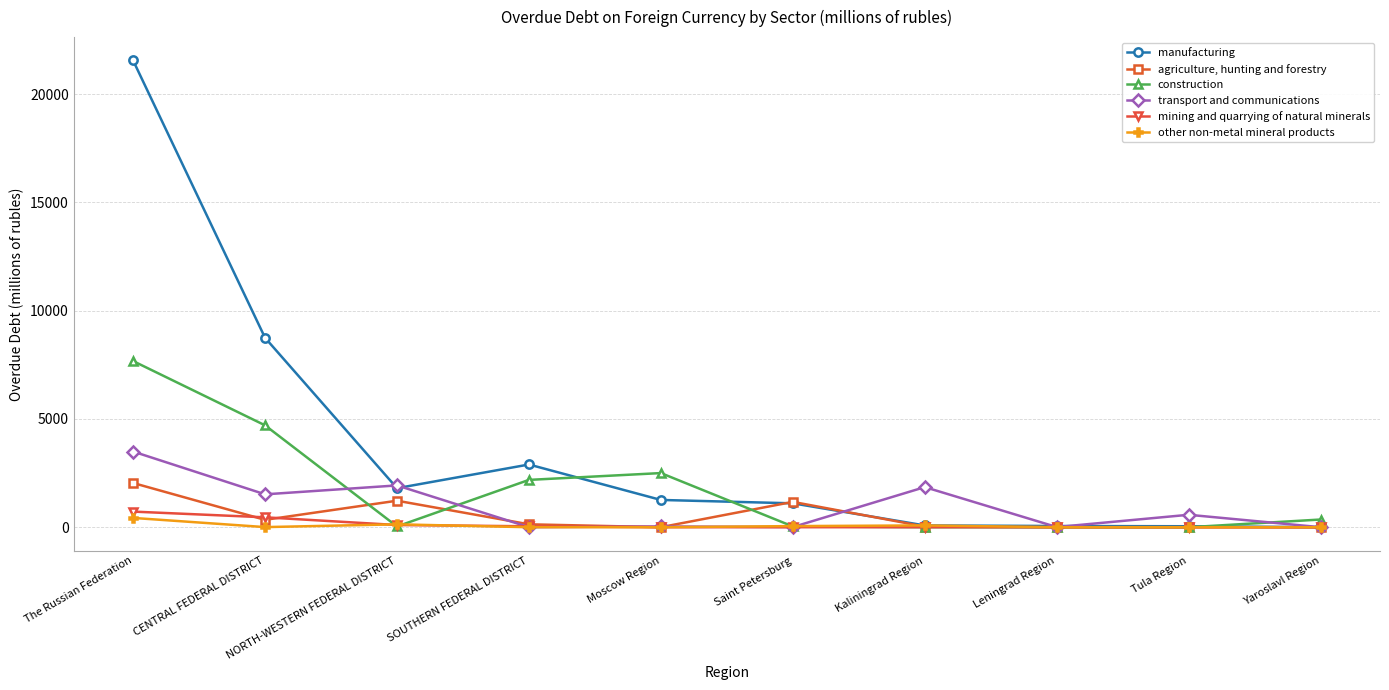

How many data points in transport and communications are less than 574?

5